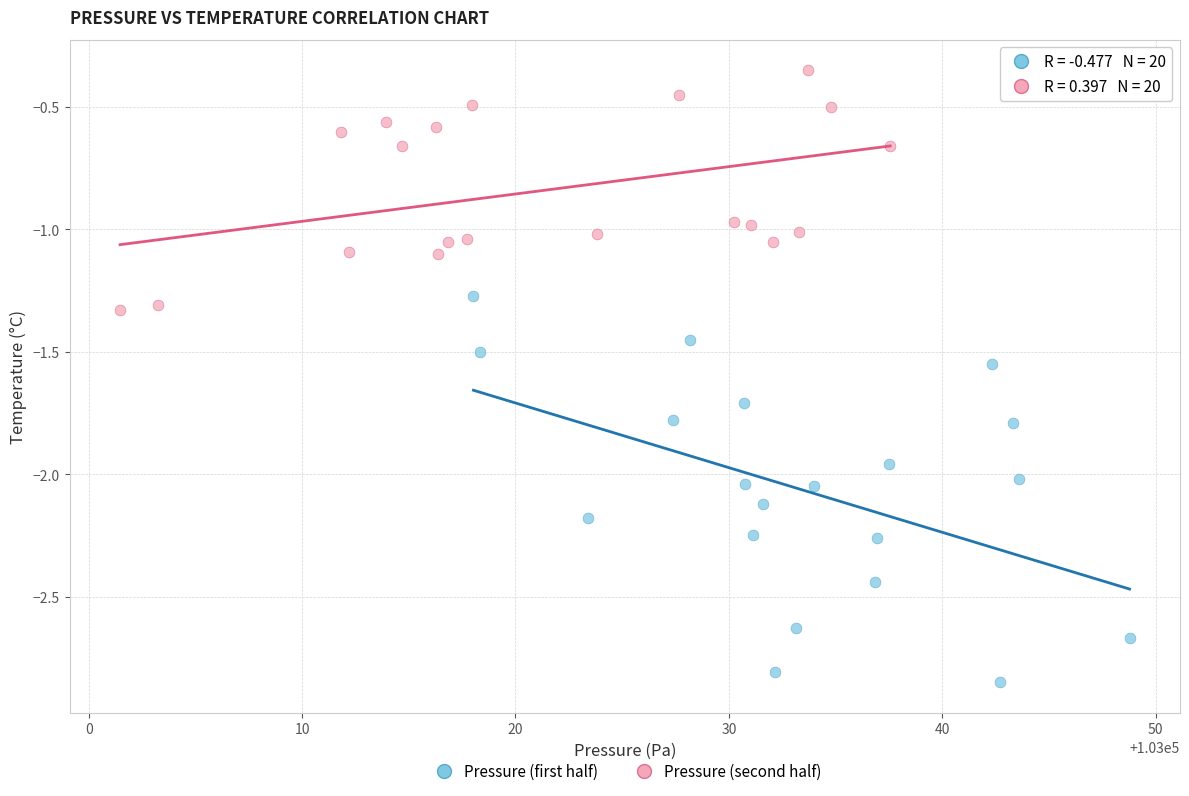

Which series reaches the maximum Y coordinate?

Pressure (second half)